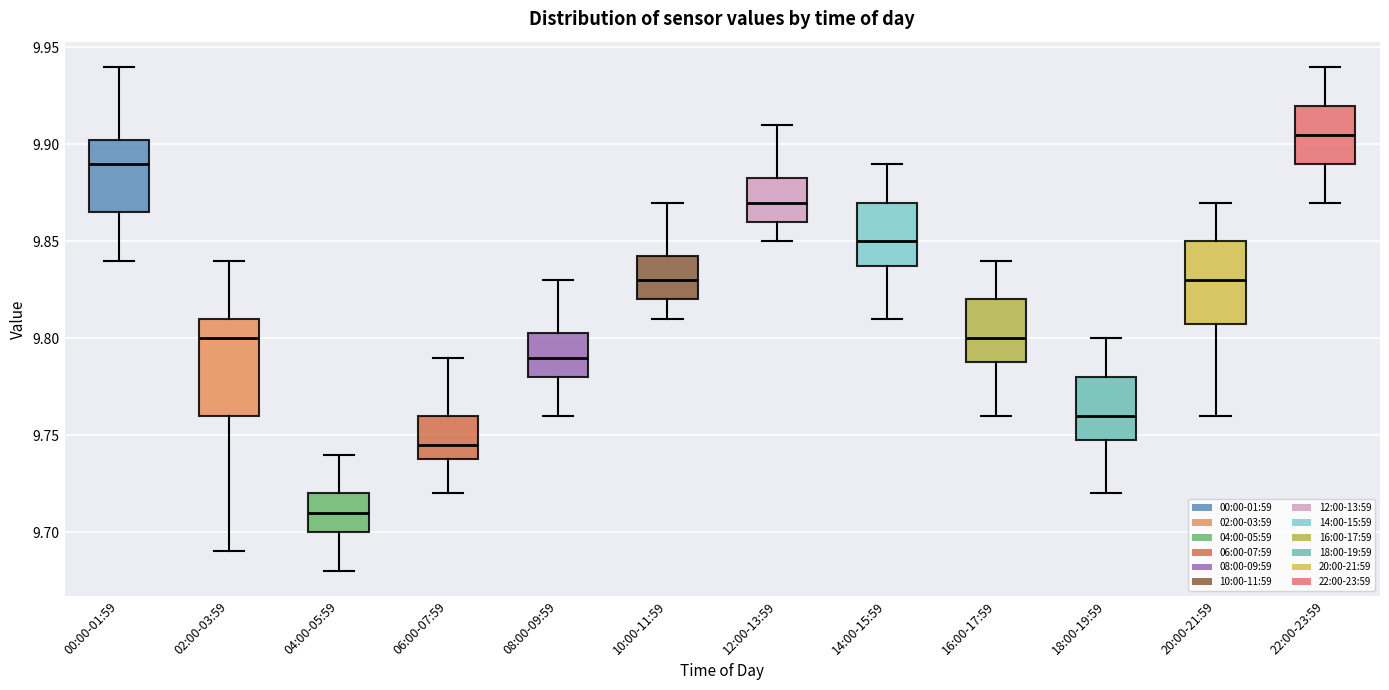

Reading left to right, transcribe this box plot: for each box, give where its median line is, the range the box spans, and where its two whiskers end, as read against the y-axis. The values are not printed on the chart, so give them approximately, as read against the axis.

00:00-01:59: median 9.890, box 9.865 to 9.905, whiskers 9.840 to 9.940
02:00-03:59: median 9.800, box 9.760 to 9.810, whiskers 9.690 to 9.840
04:00-05:59: median 9.710, box 9.700 to 9.720, whiskers 9.680 to 9.740
06:00-07:59: median 9.745, box 9.740 to 9.760, whiskers 9.720 to 9.790
08:00-09:59: median 9.790, box 9.780 to 9.805, whiskers 9.760 to 9.830
10:00-11:59: median 9.830, box 9.820 to 9.845, whiskers 9.810 to 9.870
12:00-13:59: median 9.870, box 9.860 to 9.885, whiskers 9.850 to 9.910
14:00-15:59: median 9.850, box 9.840 to 9.870, whiskers 9.810 to 9.890
16:00-17:59: median 9.800, box 9.790 to 9.820, whiskers 9.760 to 9.840
18:00-19:59: median 9.760, box 9.750 to 9.780, whiskers 9.720 to 9.800
20:00-21:59: median 9.830, box 9.810 to 9.850, whiskers 9.760 to 9.870
22:00-23:59: median 9.905, box 9.890 to 9.920, whiskers 9.870 to 9.940